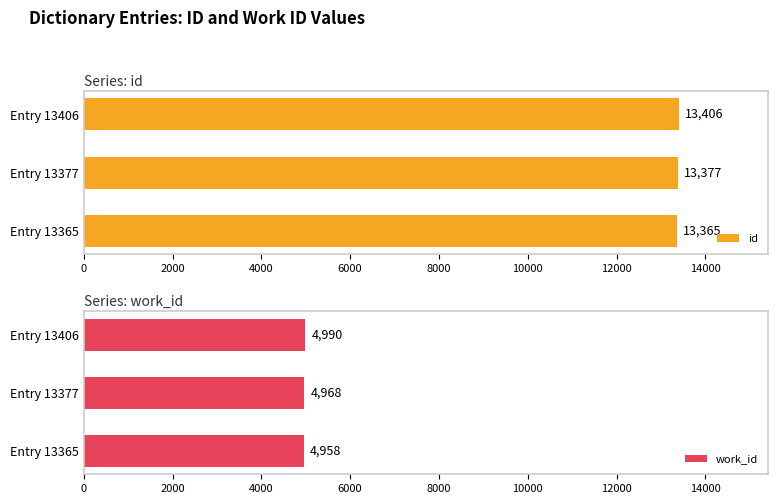

What is the maximum value shown in the chart?

13406